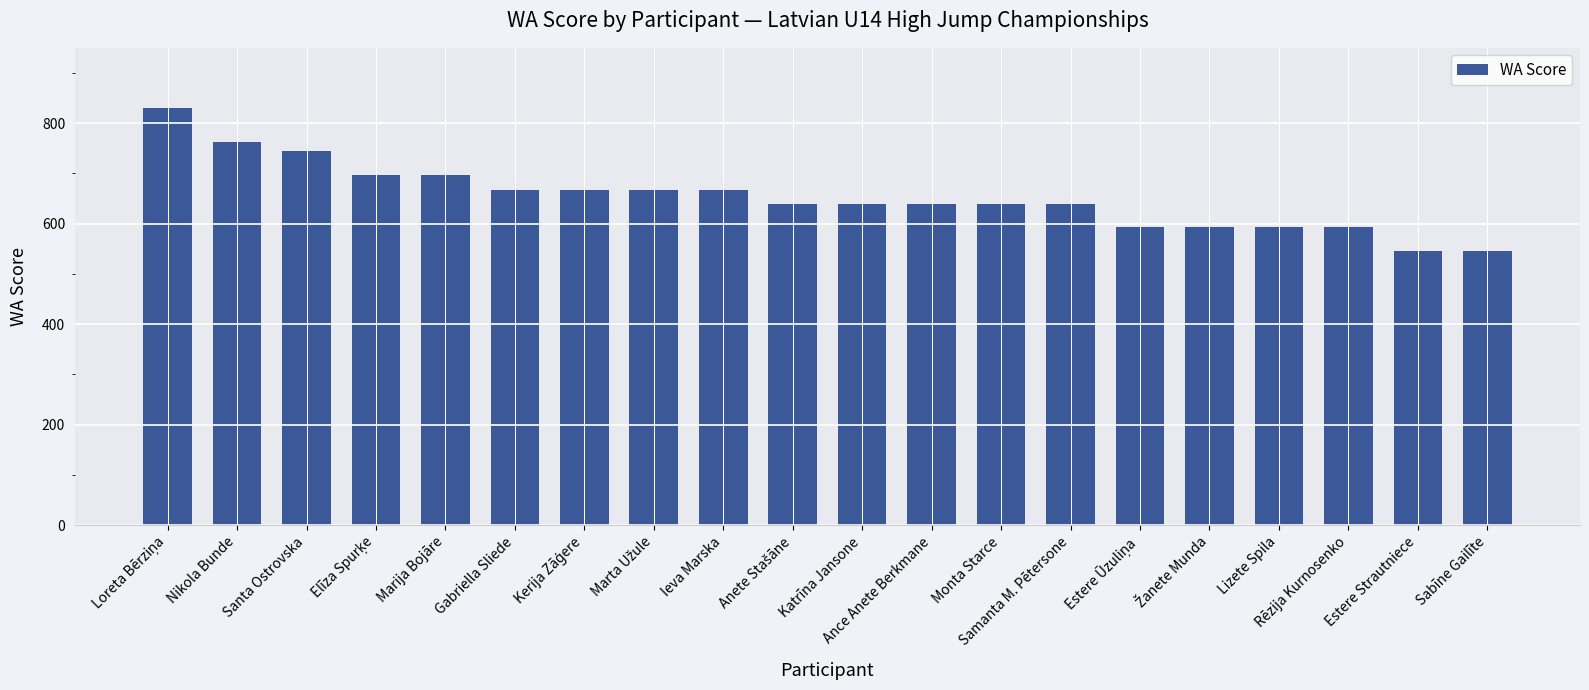

What is the difference between the maximum and minimum values?

284